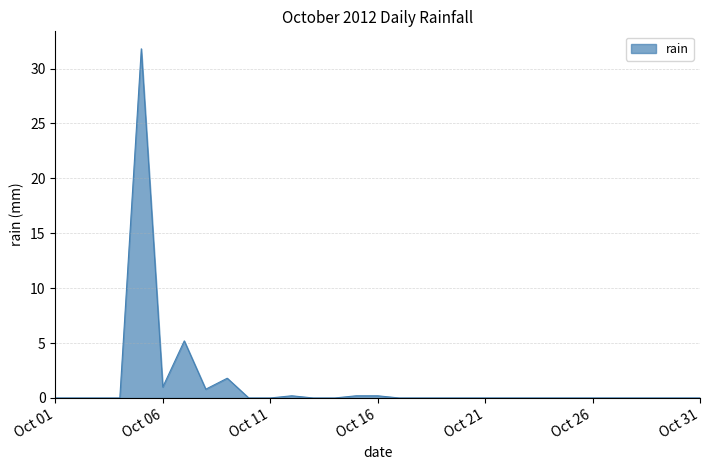

What is the maximum value shown in the chart?

31.8